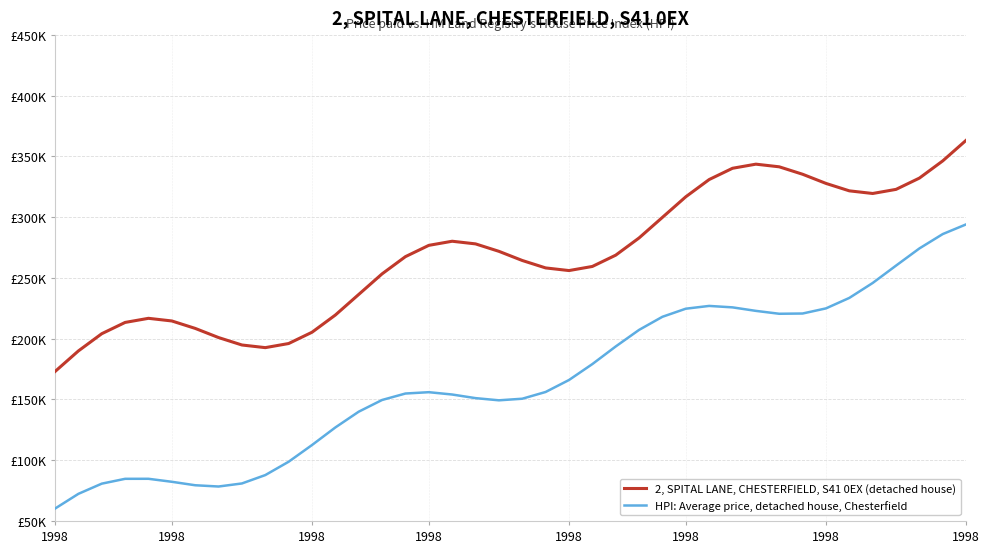

What is the label of the 32nd point from the left?

31